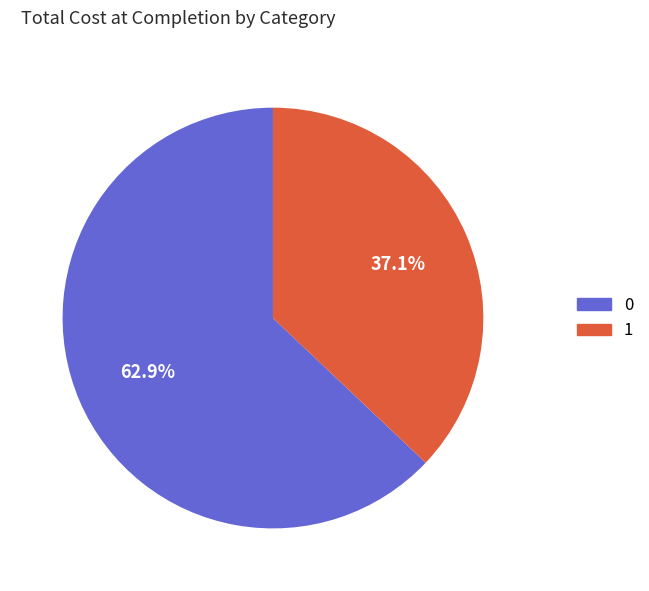

What is the ratio of the value at 0 to the value at 1?

1.7